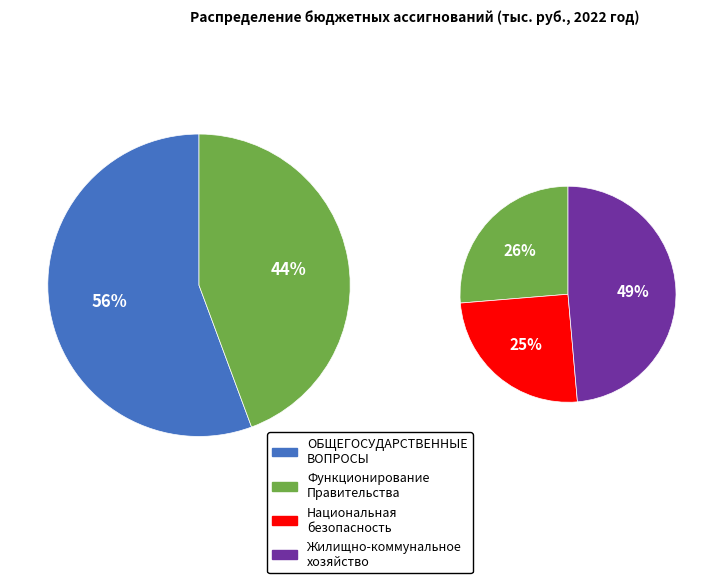

Do Функционирование высшего должностного лица and Жилищно-коммунальное хозяйство together represent more than half of the pie?

No